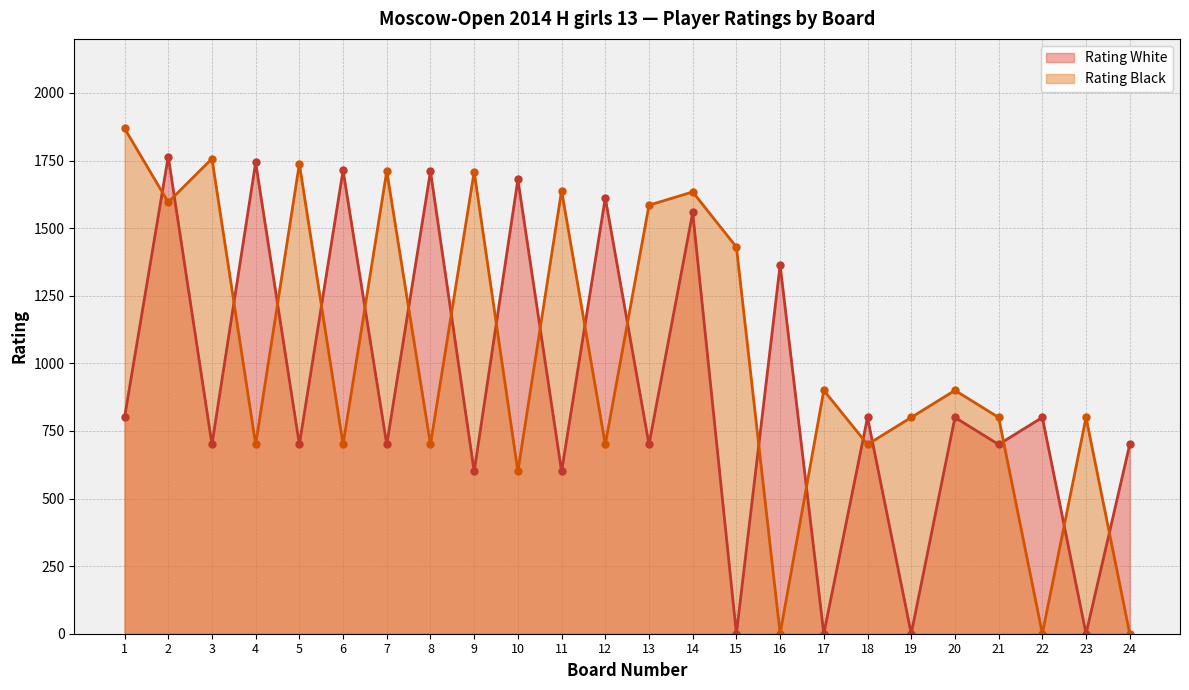

Rank the series by their maximum value, from highest to lowest.

Rating Black, Rating White